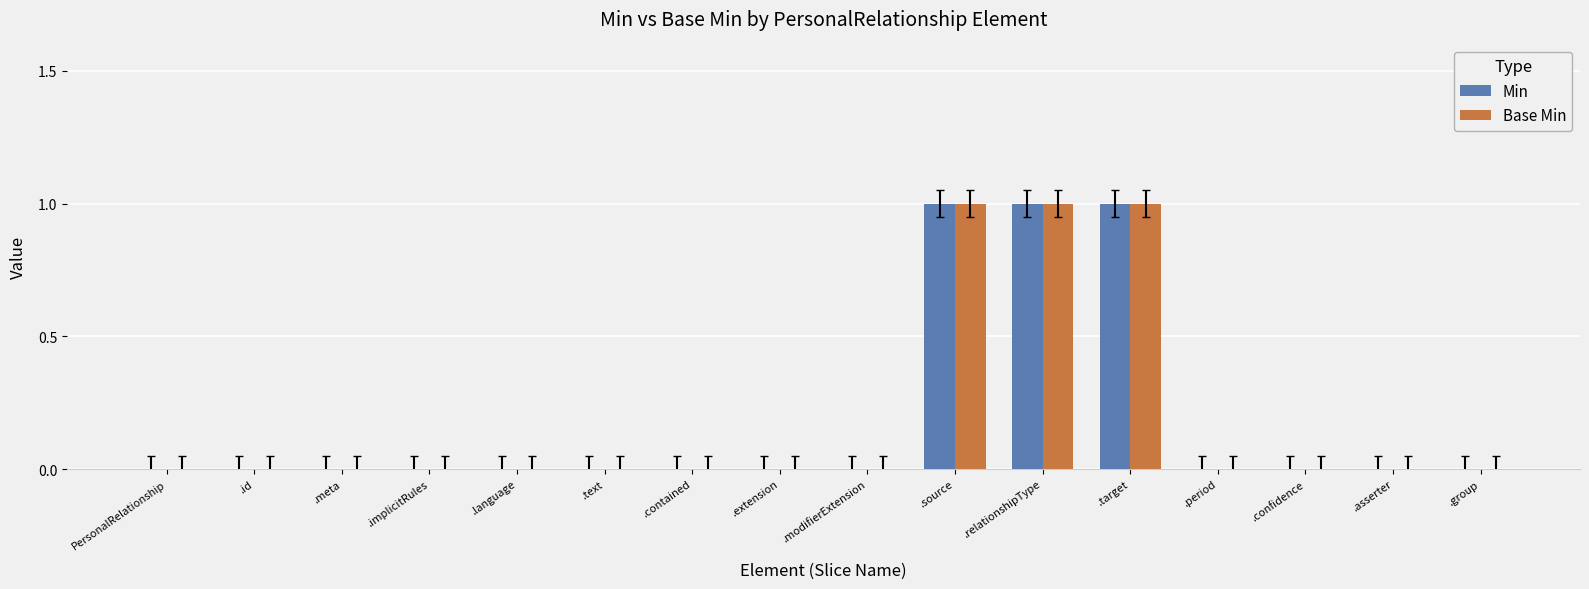

Is it true that Min equals 0 at .group?

True